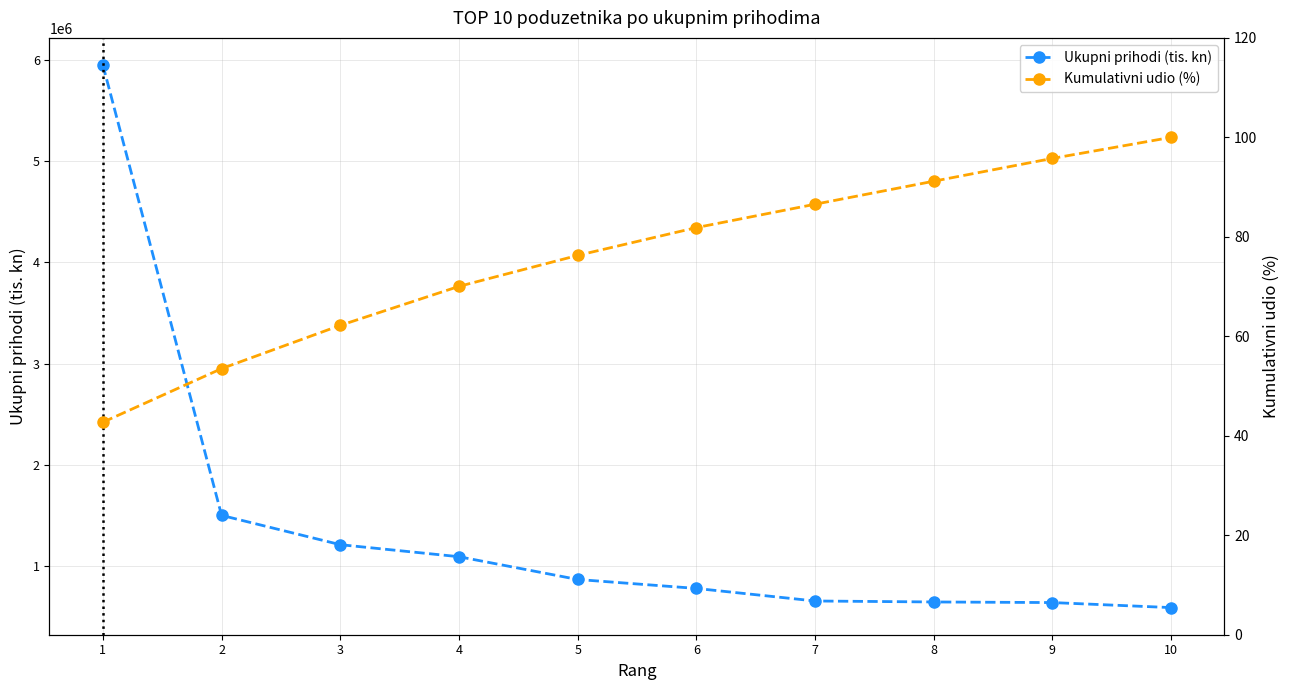

What are all the series names shown in the legend?

Ukupni prihodi (tis. kn), Kumulativni udio (%)